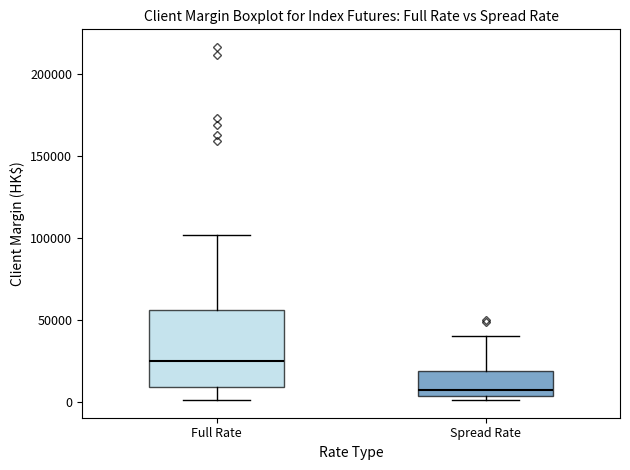

Reading left to right, read every box against the y-axis: the position of its median line, the range the box covers, and the ends of its whiskers. The values are not printed on the chart, so give them approximately, as read against the axis.

Full Rate: median 25000, box 10000 to 55000, whiskers 0 to 100000
Spread Rate: median 5000 (just above the box's lower edge), box 5000 to 20000, whiskers 0 to 40000